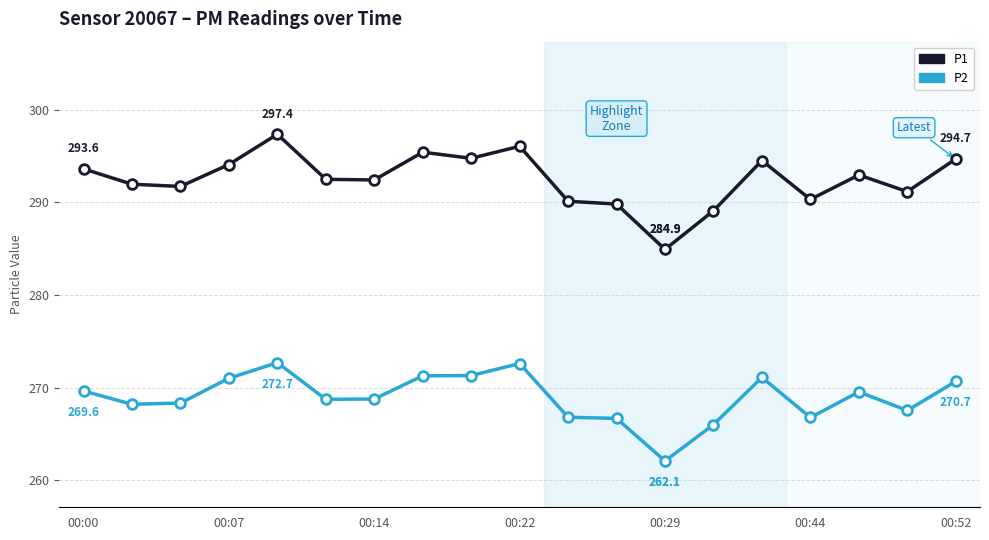

True or false: P1 and P2 cross at least once.

False